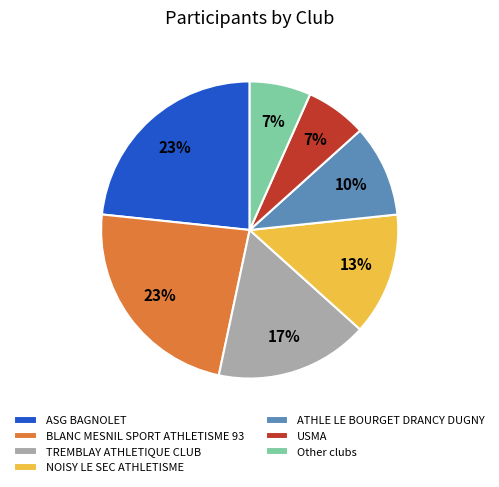

How many segments does this pie chart have?

7